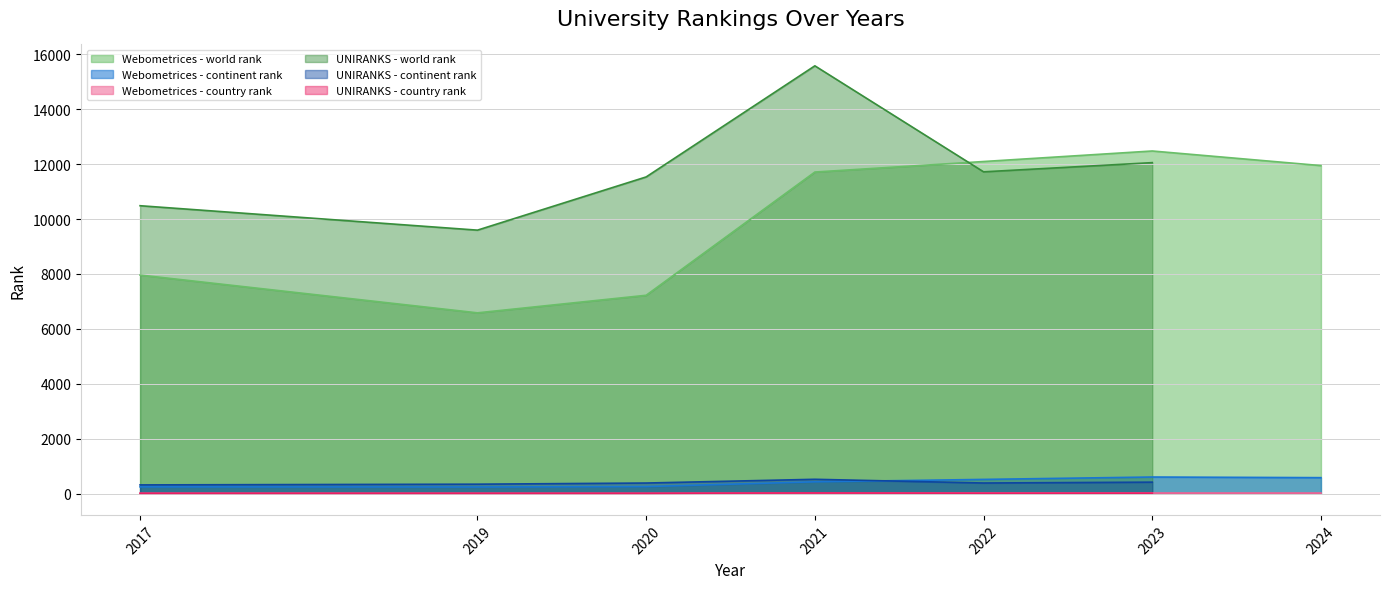

Rank the series at 2020 from highest to lowest value.

UNIRANKS - world rank, Webometrices - world rank, UNIRANKS - continent rank, Webometrices - continent rank, UNIRANKS - country rank, Webometrices - country rank